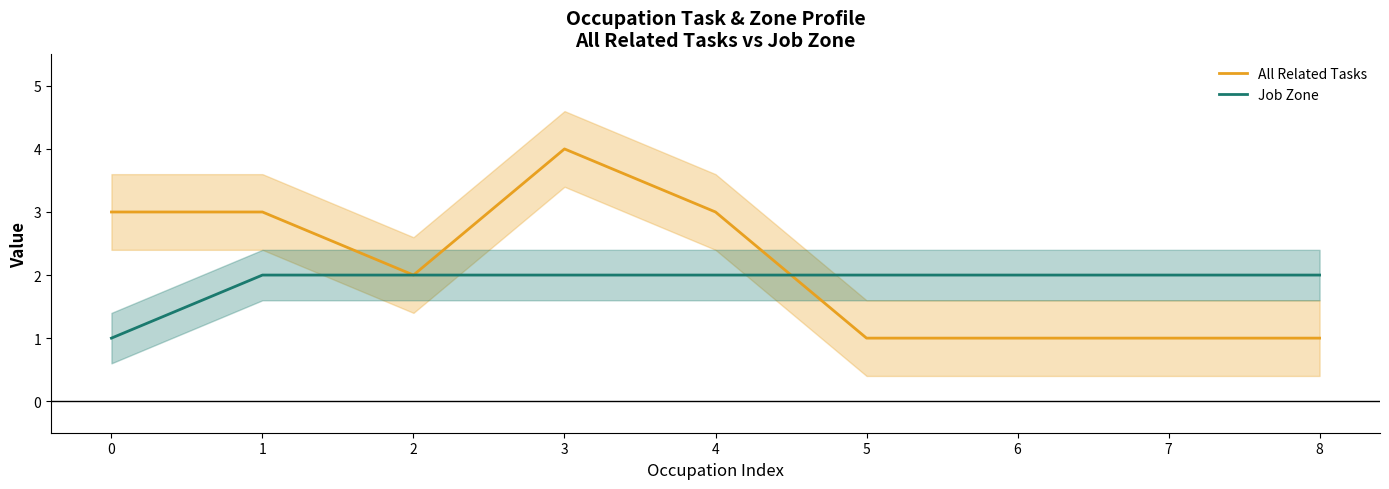

Which series has the widest spread of values?

All Related Tasks